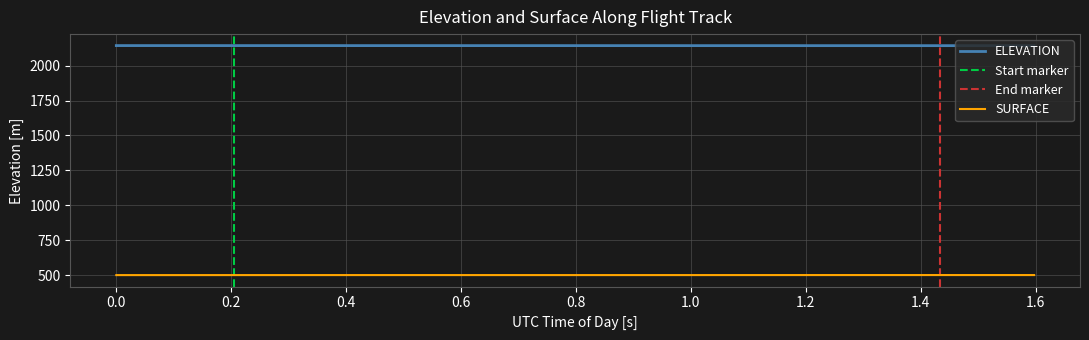

True or false: SURFACE and ELEVATION cross at least once.

False